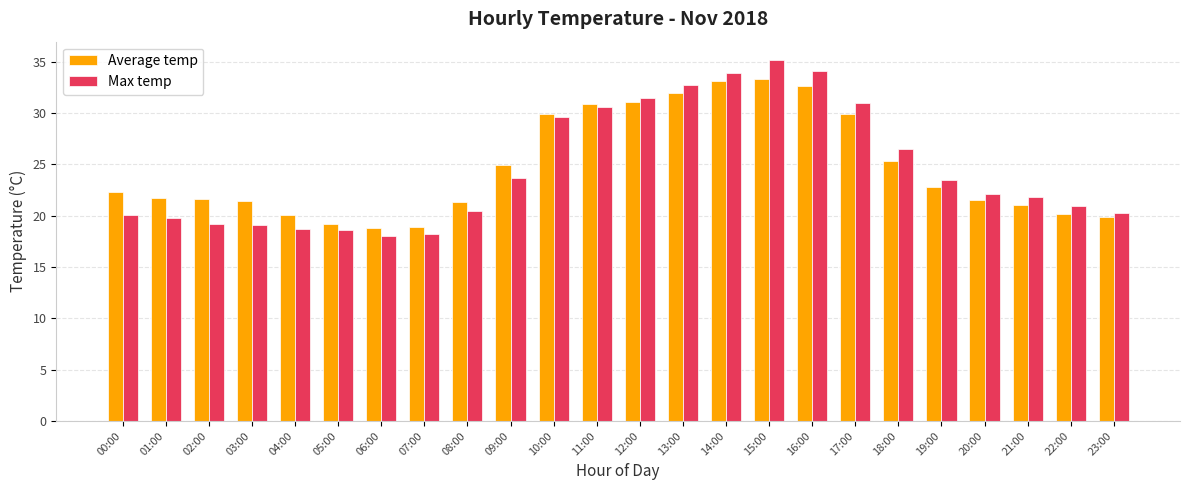

Is it true that Average temp equals 19.2 at 05:00?

True